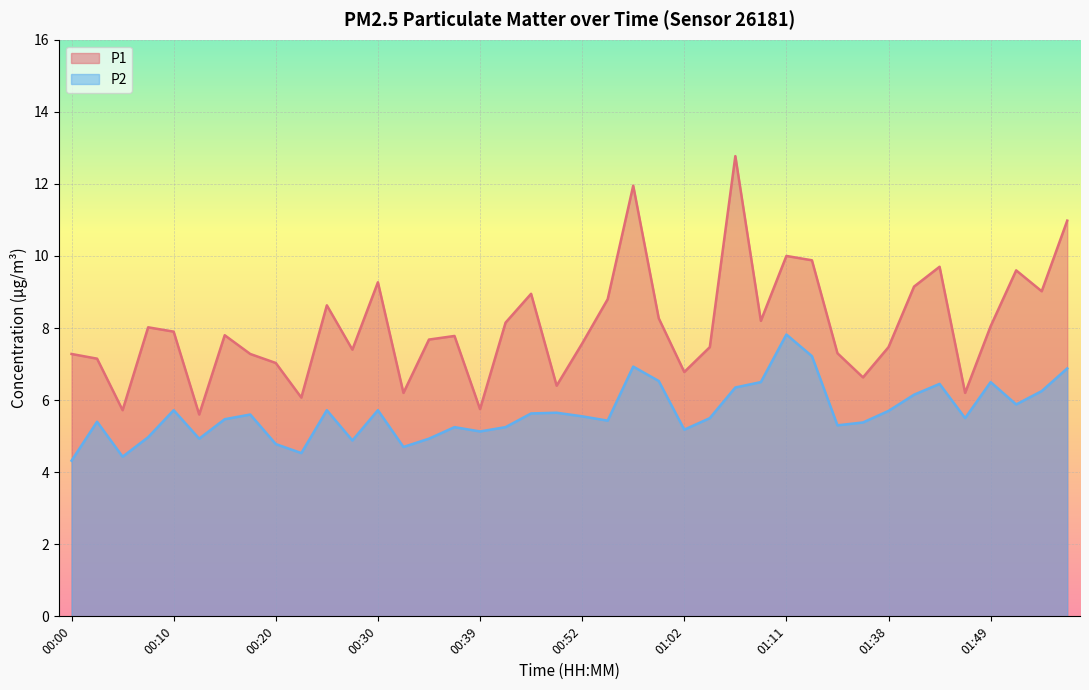

Reading right to left, list all the values displayed in this chart.

P1: 01:56=11.0	01:54=9.0	01:51=9.6	01:49=8.1	01:46=6.2	01:44=9.7	01:41=9.2	01:38=7.5	01:35=6.6	01:20=7.3	01:14=9.9	01:11=10.0	01:09=8.2	01:07=12.8	01:04=7.5	01:02=6.8	00:59=8.3	00:57=11.9	00:54=8.8	00:52=7.6	00:49=6.4	00:47=8.9	00:42=8.2	00:39=5.8	00:37=7.8	00:34=7.7	00:32=6.2	00:30=9.3	00:27=7.4	00:25=8.6	00:22=6.1	00:20=7.0	00:17=7.3	00:15=7.8	00:13=5.6	00:10=7.9	00:08=8.0	00:05=5.7	00:03=7.2	00:00=7.3
P2: 01:56=6.9	01:54=6.2	01:51=5.9	01:49=6.5	01:46=5.5	01:44=6.5	01:41=6.2	01:38=5.7	01:35=5.4	01:20=5.3	01:14=7.2	01:11=7.8	01:09=6.5	01:07=6.3	01:04=5.5	01:02=5.2	00:59=6.5	00:57=6.9	00:54=5.4	00:52=5.5	00:49=5.7	00:47=5.6	00:42=5.2	00:39=5.1	00:37=5.2	00:34=4.9	00:32=4.7	00:30=5.7	00:27=4.9	00:25=5.7	00:22=4.5	00:20=4.8	00:17=5.6	00:15=5.5	00:13=4.9	00:10=5.7	00:08=5.0	00:05=4.4	00:03=5.4	00:00=4.3